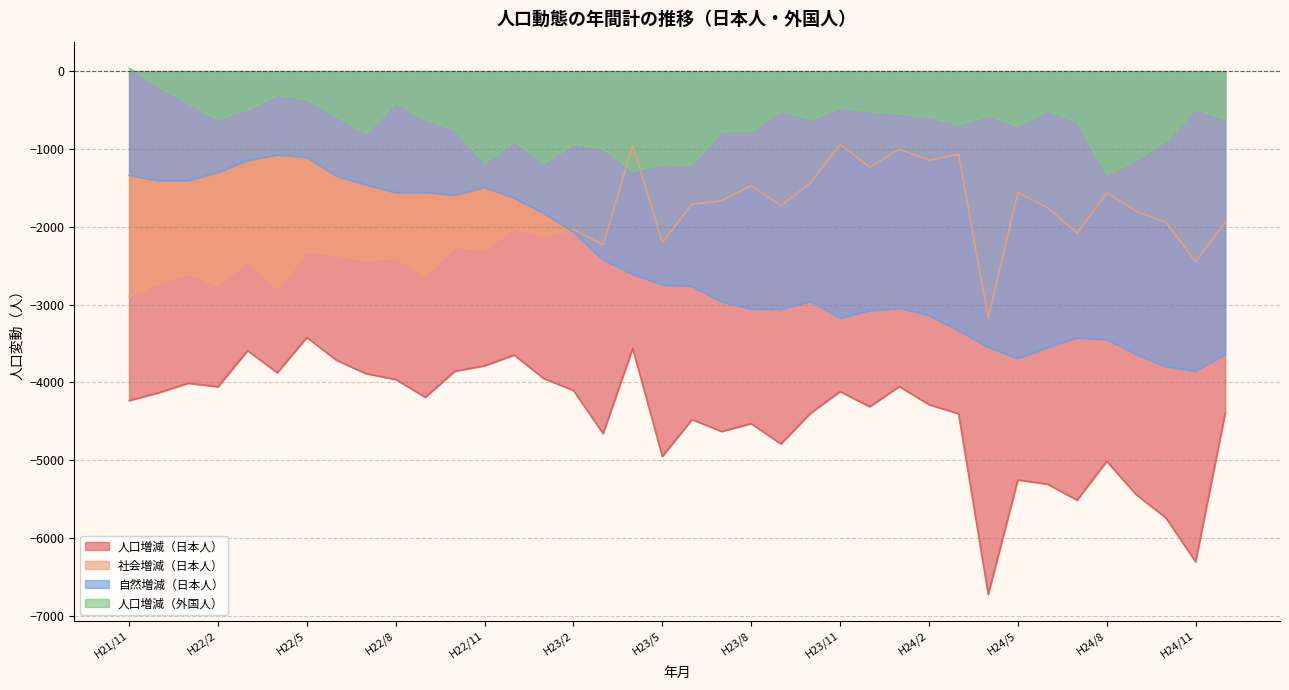

Between H22/4 and H23/1, which series saw the biggest shift?

人口増減（外国人）